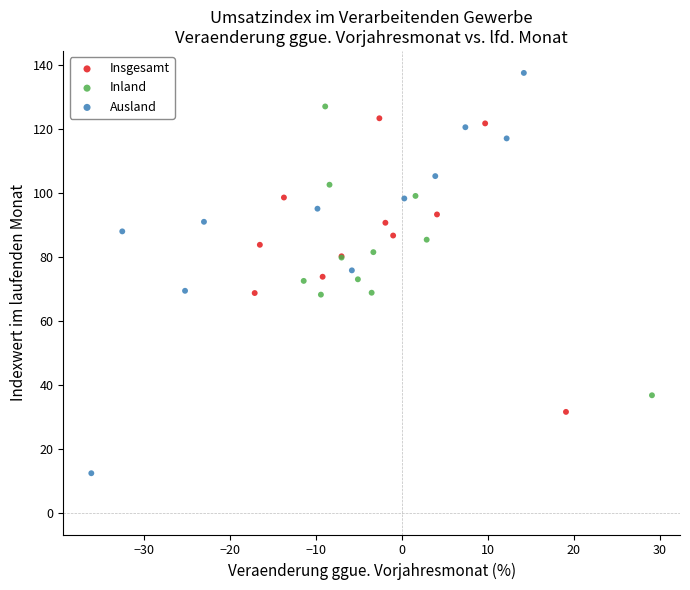

Which series has the largest Y range (max minus min)?

Ausland